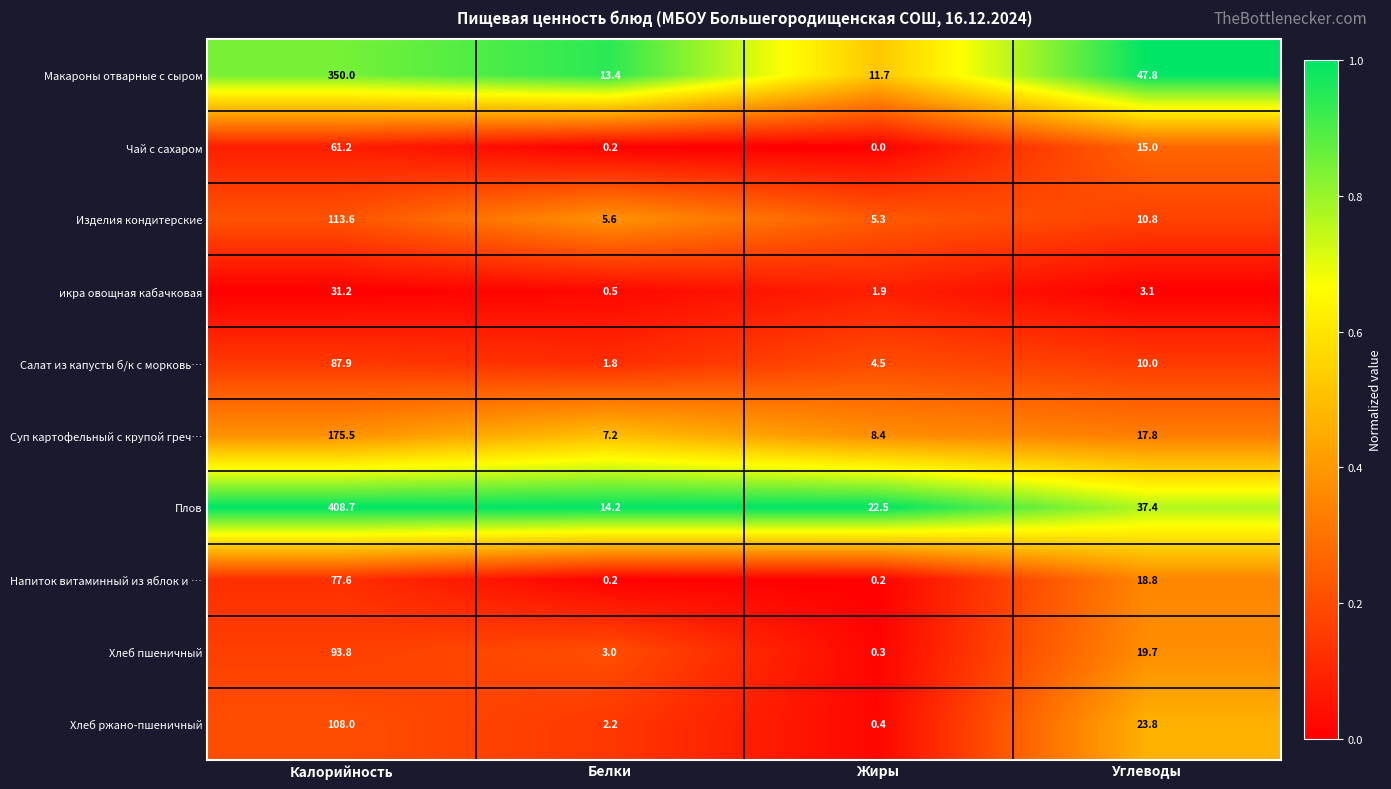

Which series changed the most between Жиры and Углеводы?

Макароны отварные с сыром